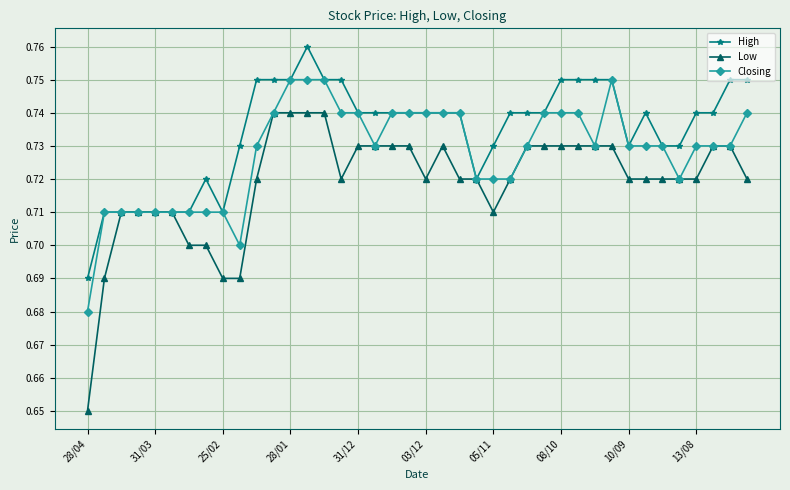

Count the Low values in the range 0 to 1.

40